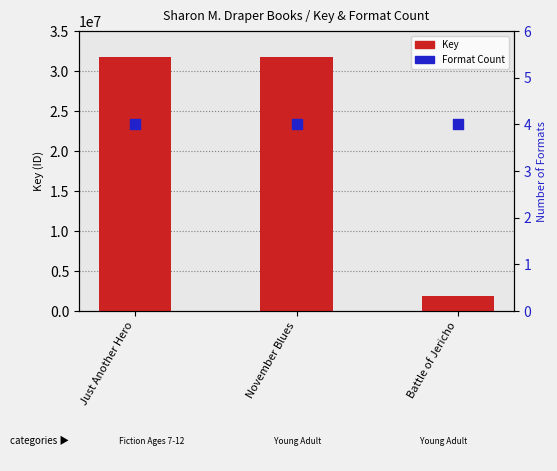

What are all the series names shown in the legend?

Key, Format Count